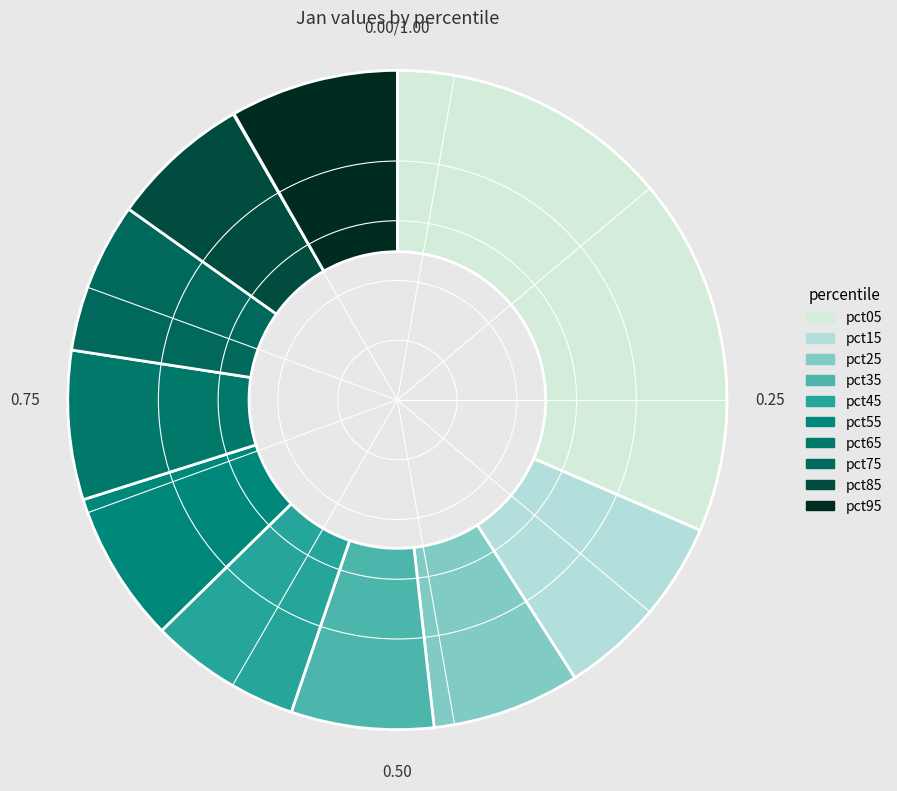

Is pct35 the majority of the pie?

No